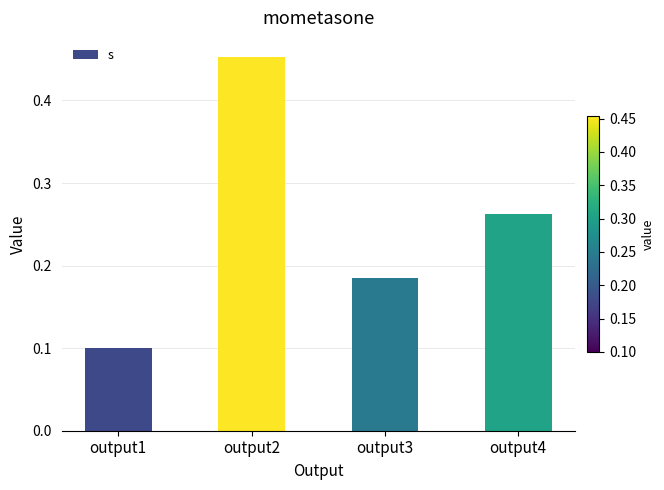

The chart shows a value of 0.4 at output4. True or false?

False